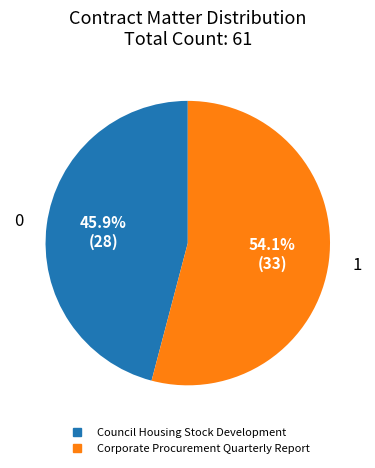

To the nearest percent, what is the average slice percentage?

50%